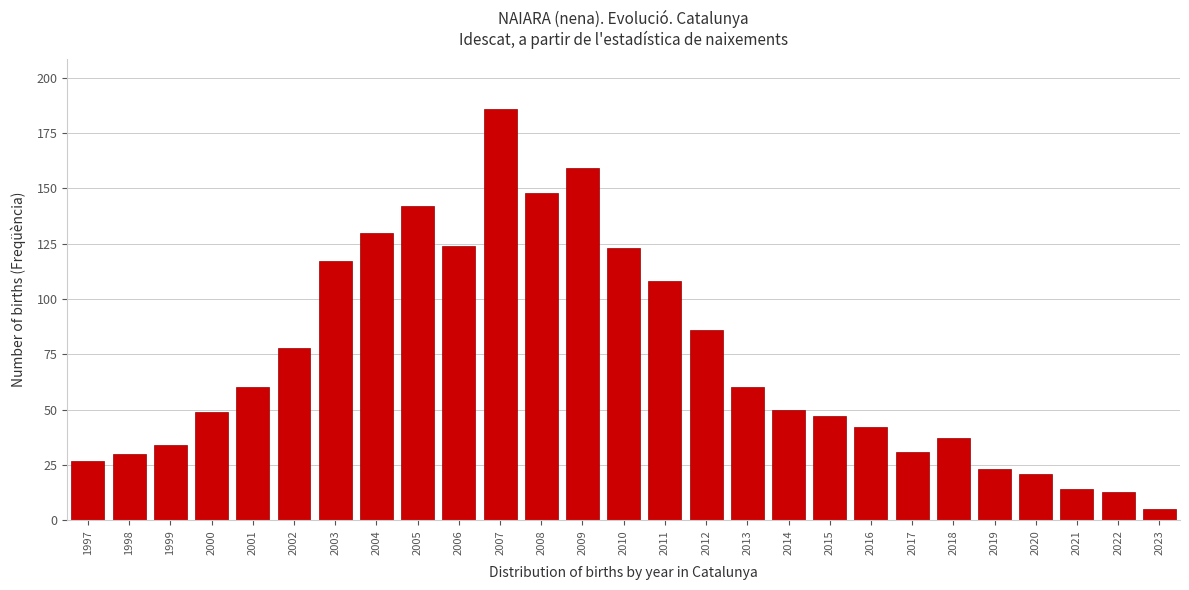

Reading left to right, transcribe all the data shown in this chart.

1997=27	1998=30	1999=34	2000=49	2001=60	2002=78	2003=117	2004=130	2005=142	2006=124	2007=186	2008=148	2009=159	2010=123	2011=108	2012=86	2013=60	2014=50	2015=47	2016=42	2017=31	2018=37	2019=23	2020=21	2021=14	2022=13	2023=5